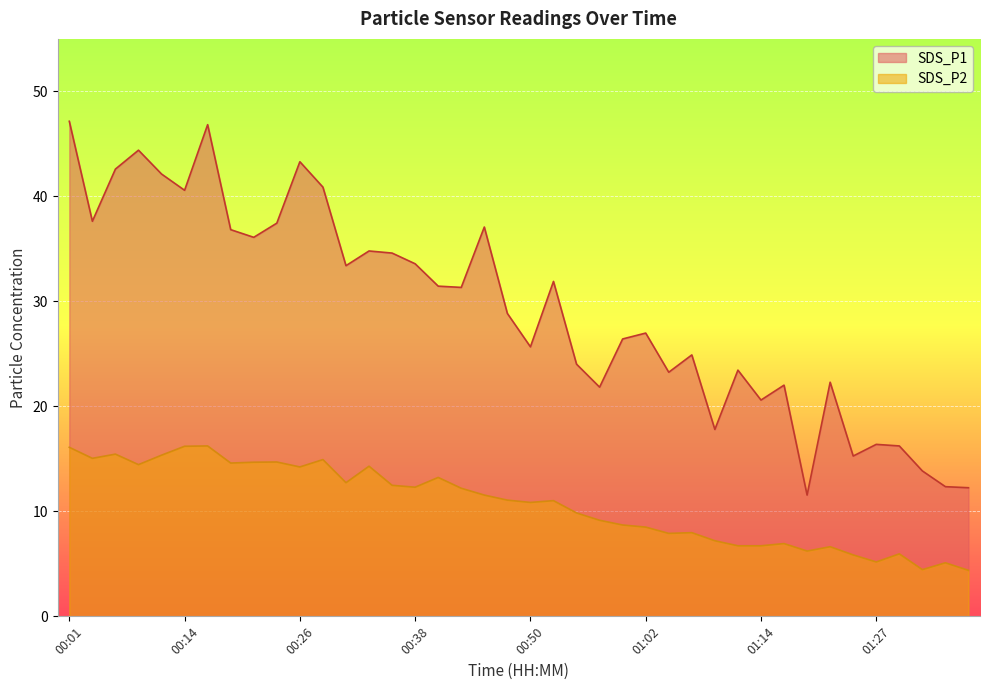

Does the chart display data point markers on the line(s)?

No